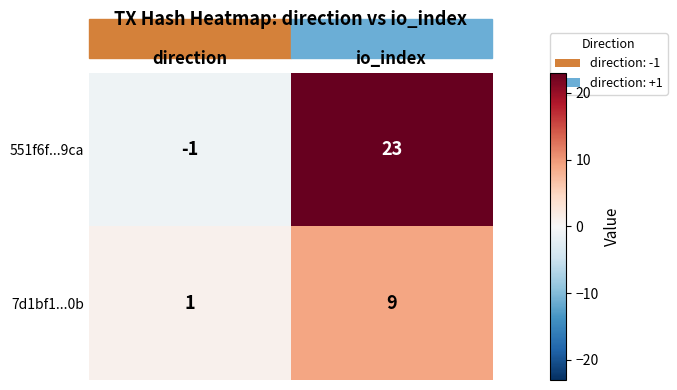

Which series changed the most between direction and io_index?

551f6f...9ca